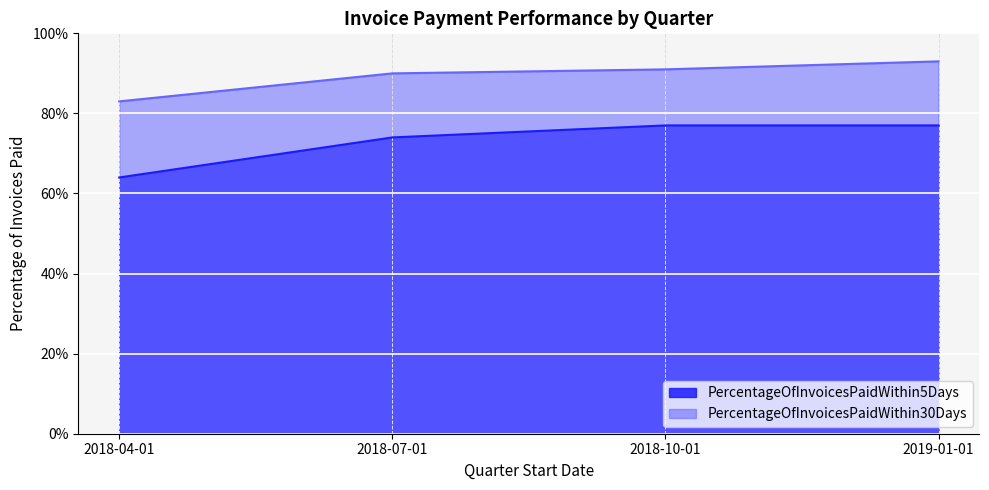

Reading left to right, list all the values displayed in this chart.

PercentageOfInvoicesPaidWithin5Days: 0.6	0.7	0.8	0.8
PercentageOfInvoicesPaidWithin30Days: 0.8	0.9	0.9	0.9